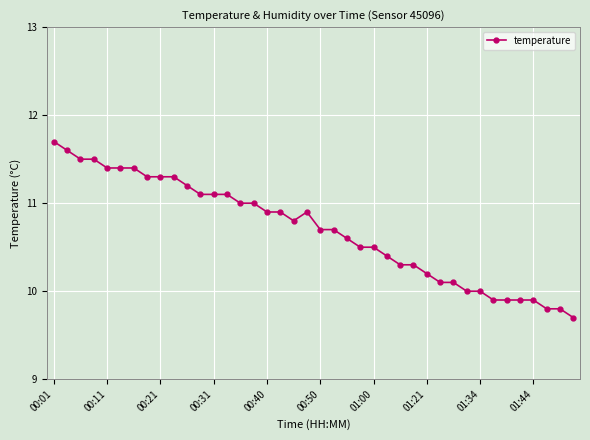

Reading left to right, what are all the values shown in this chart?

11.7	11.6	11.5	11.5	11.4	11.4	11.4	11.3	11.3	11.3	11.2	11.1	11.1	11.1	11.0	11.0	10.9	10.9	10.8	10.9	10.7	10.7	10.6	10.5	10.5	10.4	10.3	10.3	10.2	10.1	10.1	10.0	10.0	9.9	9.9	9.9	9.9	9.8	9.8	9.7